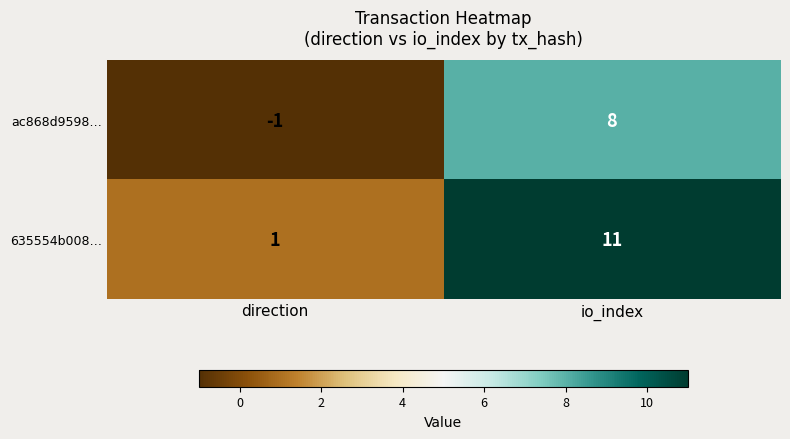

What is the smallest value displayed?

-1